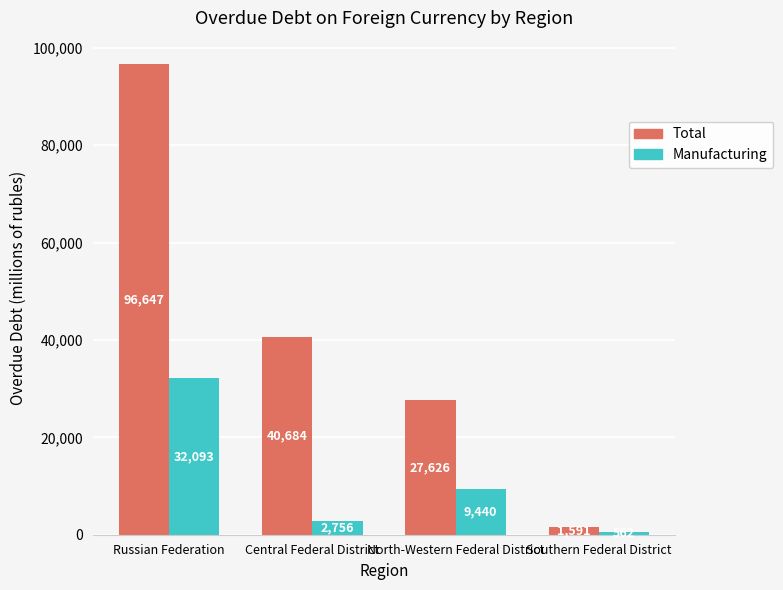

Which label corresponds to the largest value in the chart?

Russian Federation